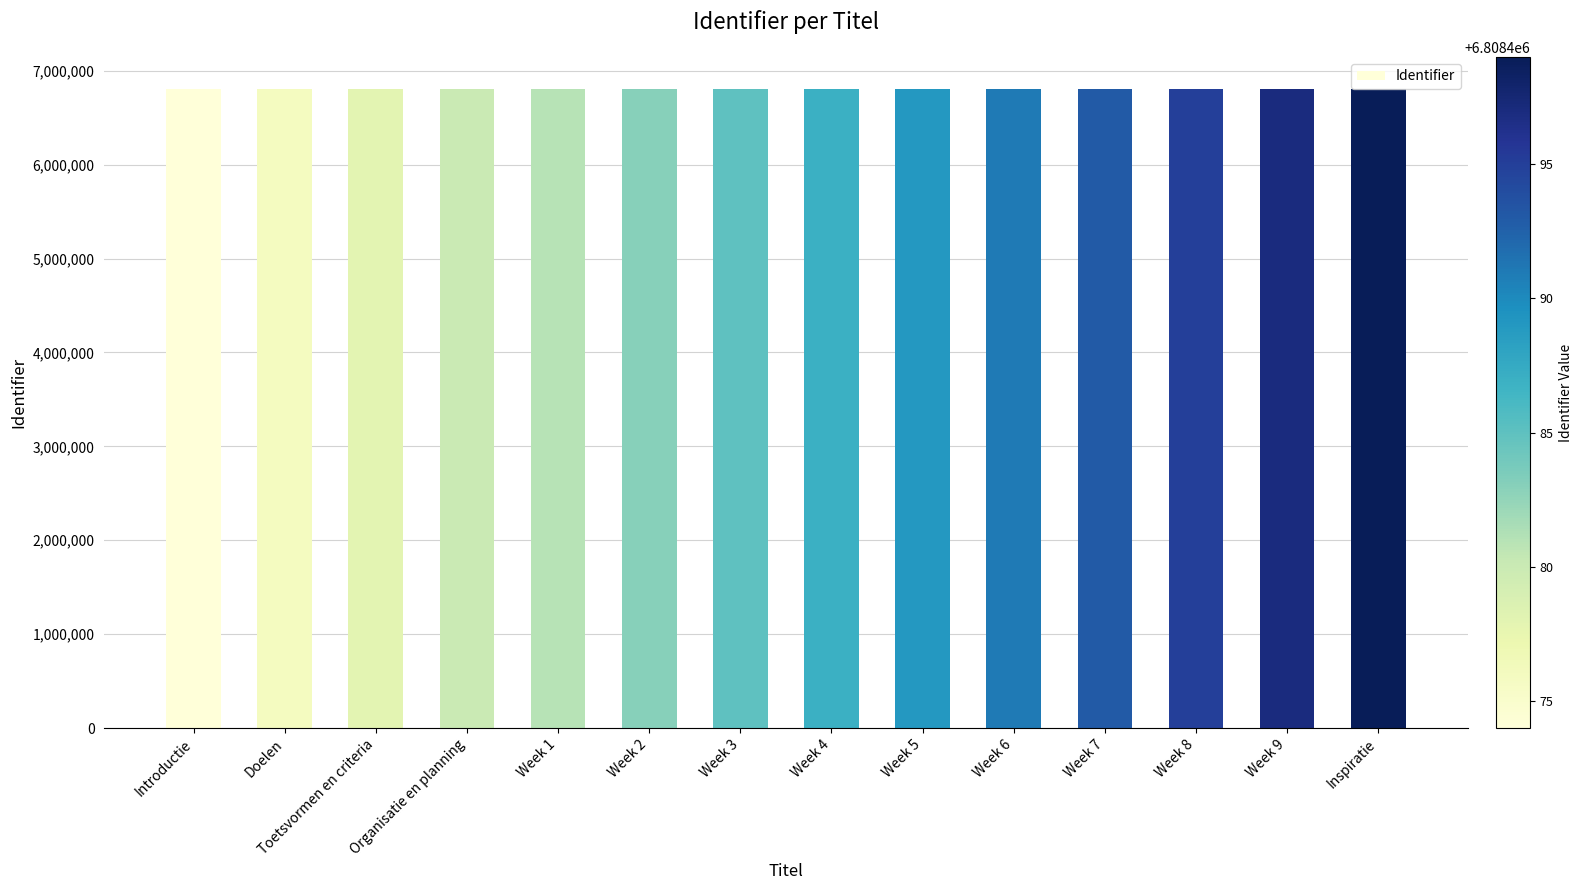

Approximately how many times larger is the value at Week 7 compared to Introductie?

1.0